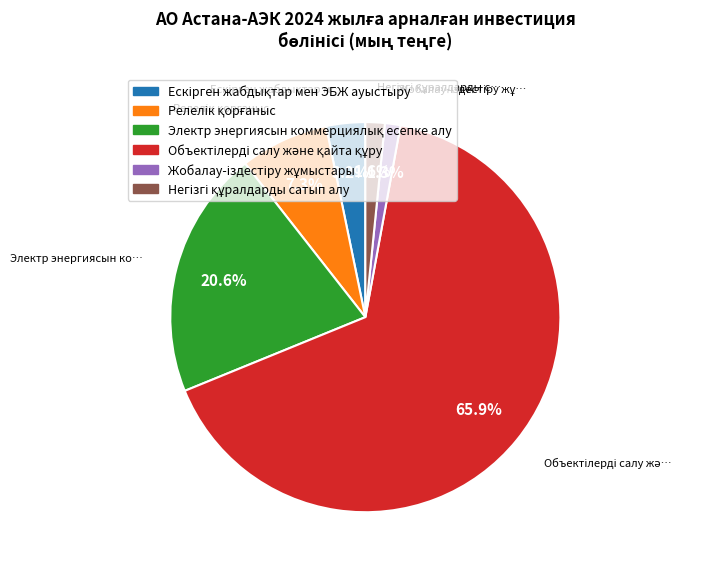

Is there any slice that represents more than half of the pie?

Yes